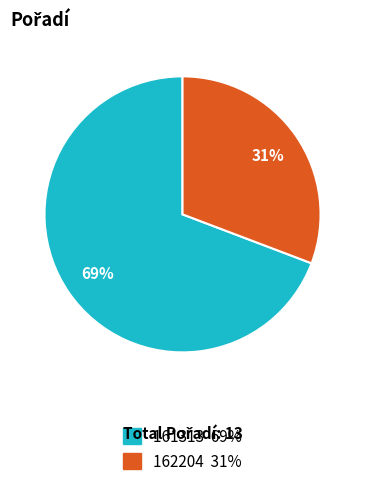

Is it true that 162204 is 31% of the pie?

True